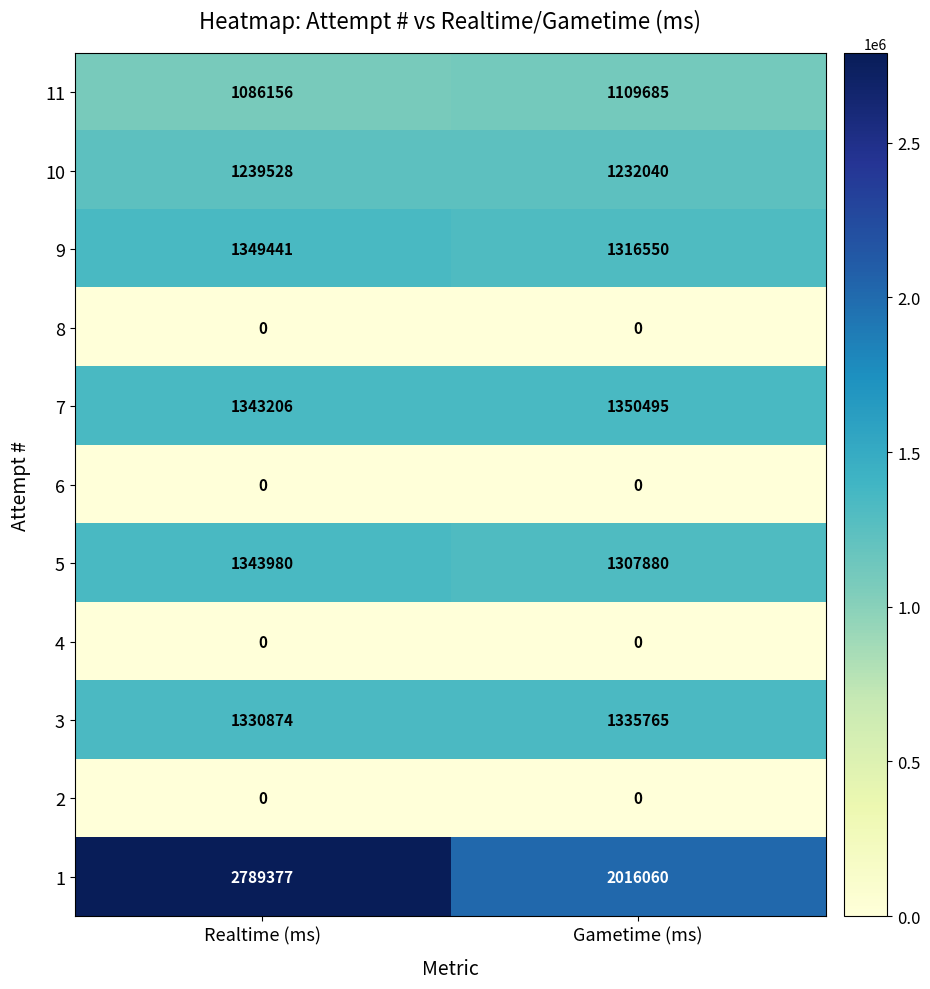

Which series changed the most between Realtime (ms) and Gametime (ms)?

1